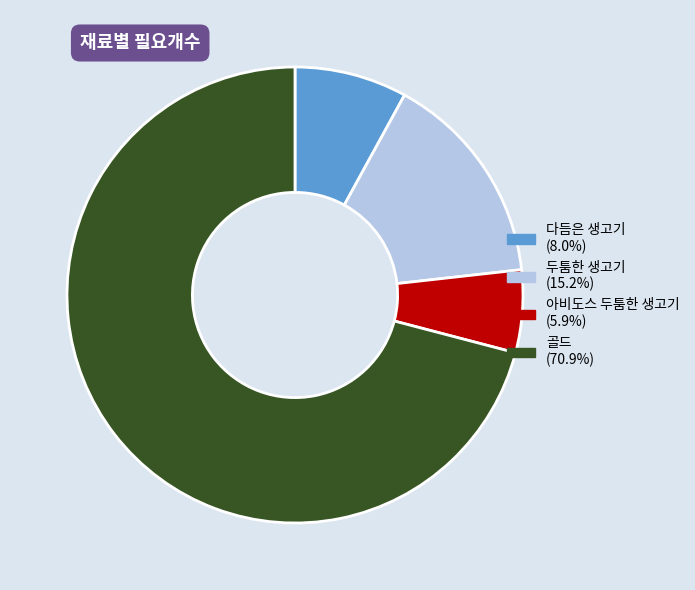

What is the majority slice?

골드